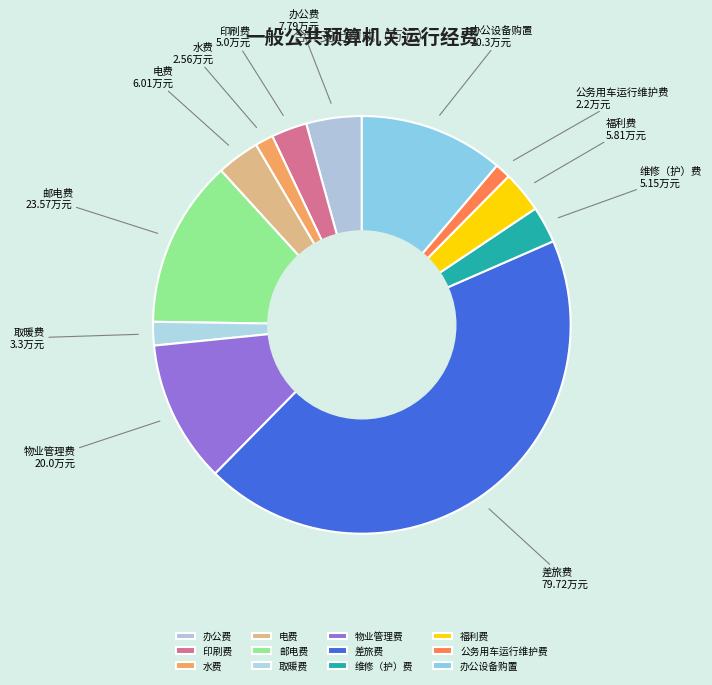

The 公务用车运行维护费 slice represents 11% of the pie. True or false?

False